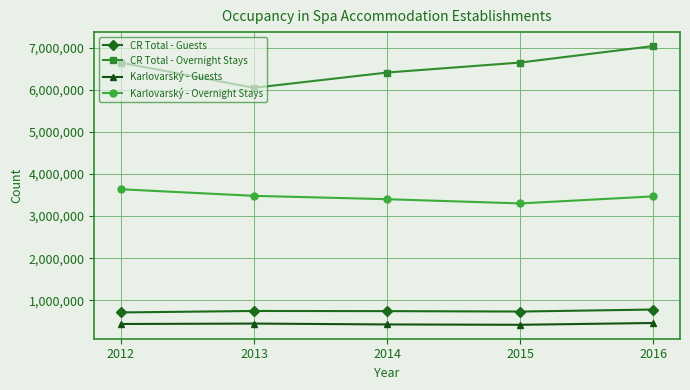

At which category does CR Total - Overnight Stays reach its first local valley?

2013